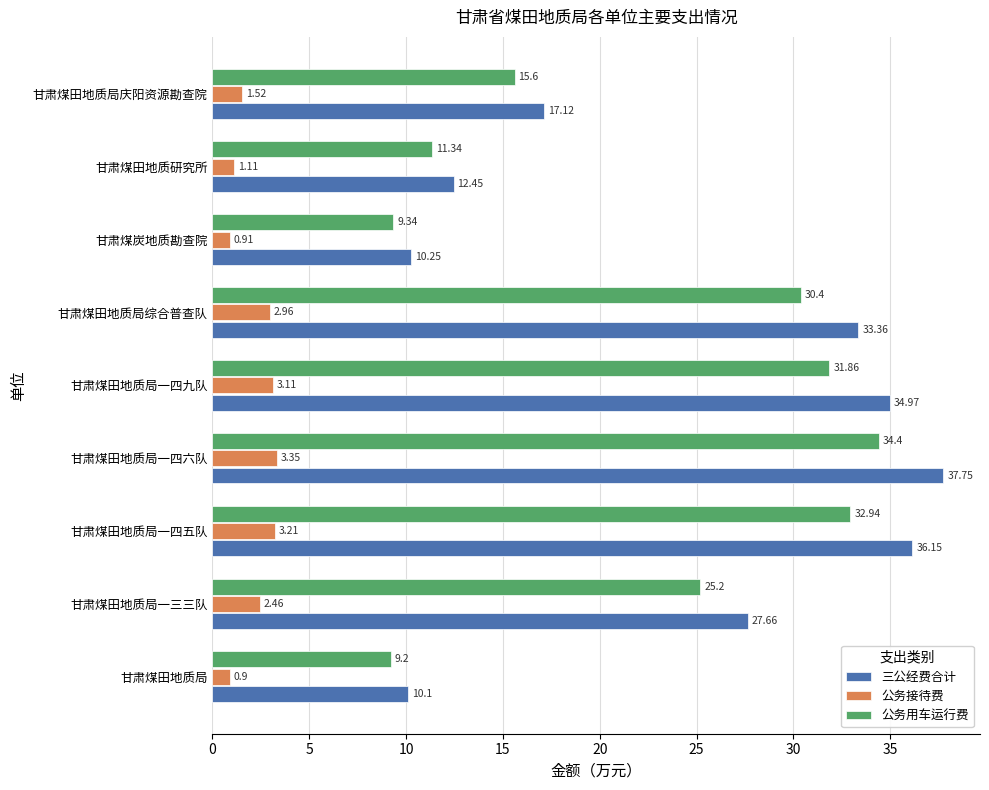

How many data points in 三公经费合计 are less than 27?

4